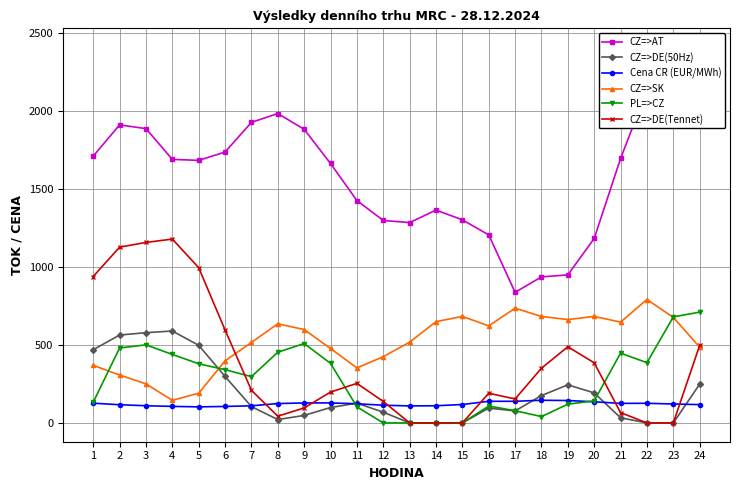

What are all the series names shown in the legend?

CZ=>AT, CZ=>DE(50Hz), Cena CR (EUR/MWh), CZ=>SK, PL=>CZ, CZ=>DE(Tennet)